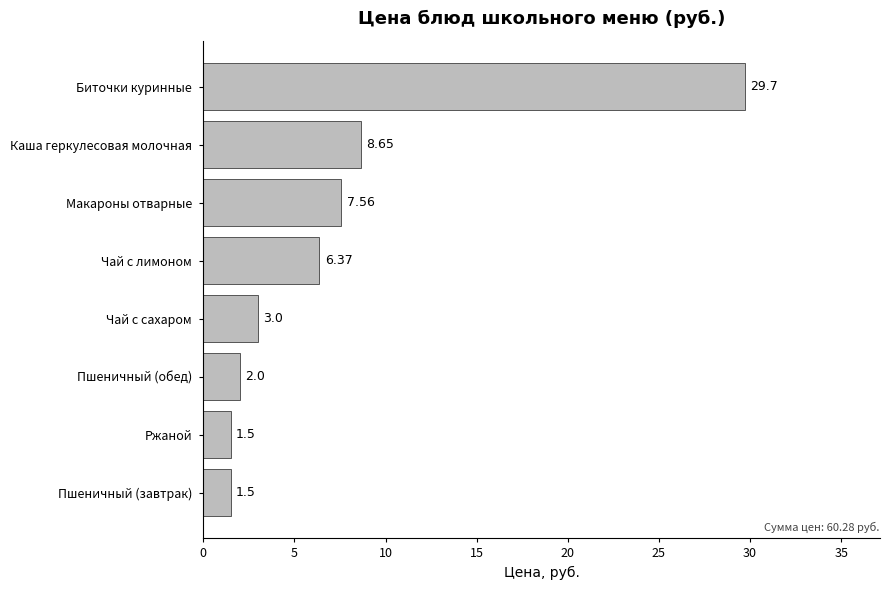

What is the difference between the values at Биточки куринные and Чай с сахаром?

26.7